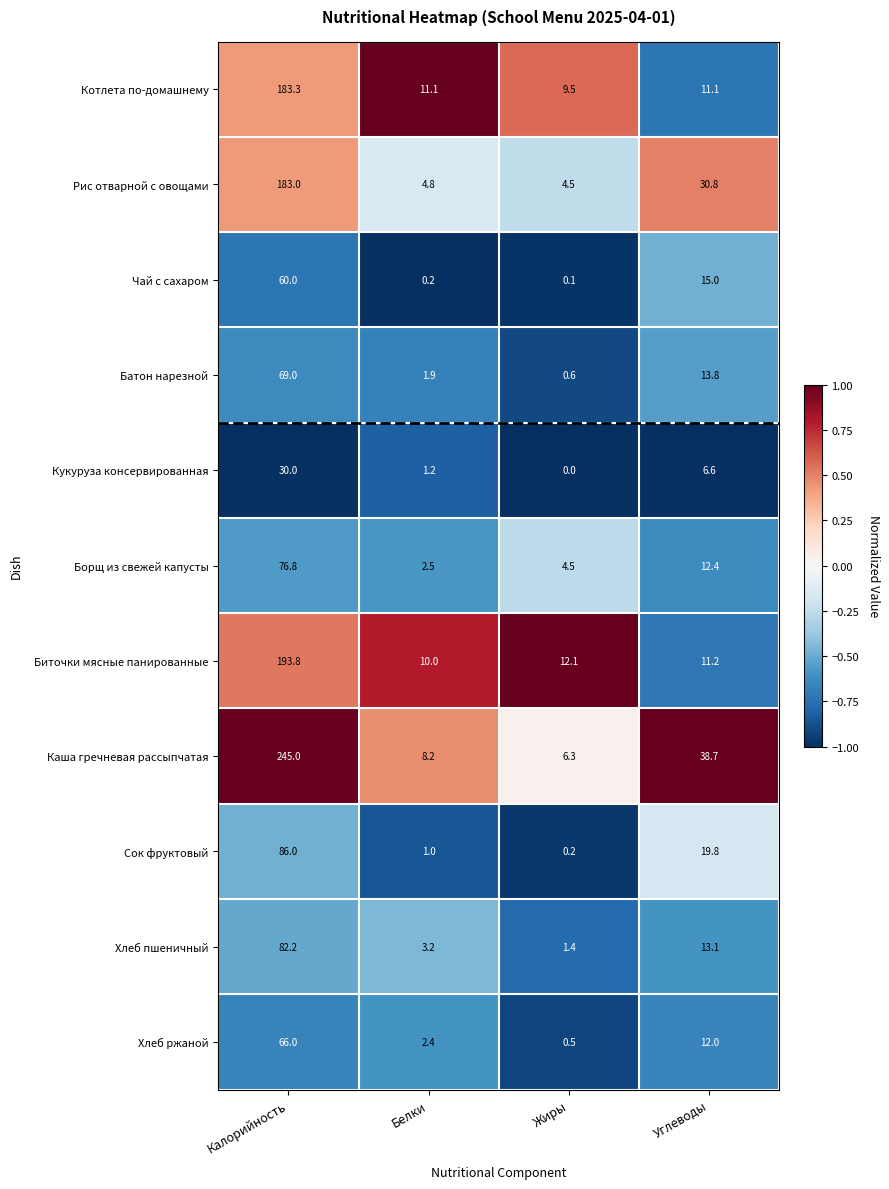

Where does the Кукуруза консервированная series first go above 6?

Калорийность